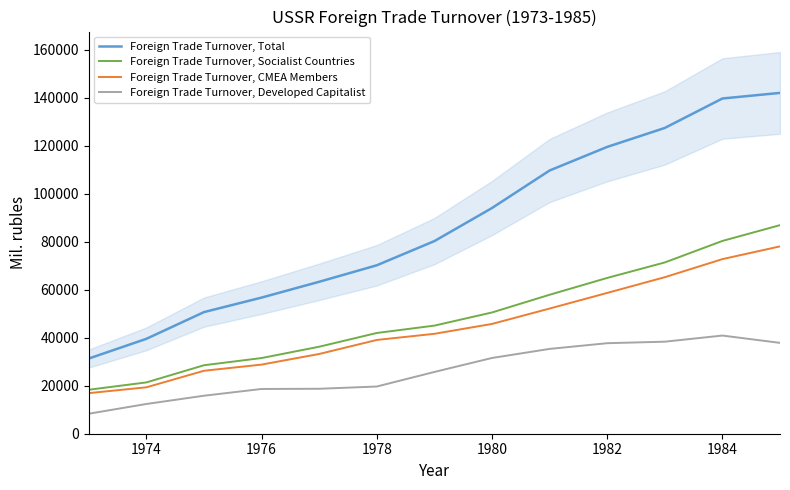

List the series in order of their peak value, lowest first.

Foreign Trade Turnover, Developed Capitalist, Foreign Trade Turnover, CMEA Members, Foreign Trade Turnover, Socialist Countries, Foreign Trade Turnover, Total